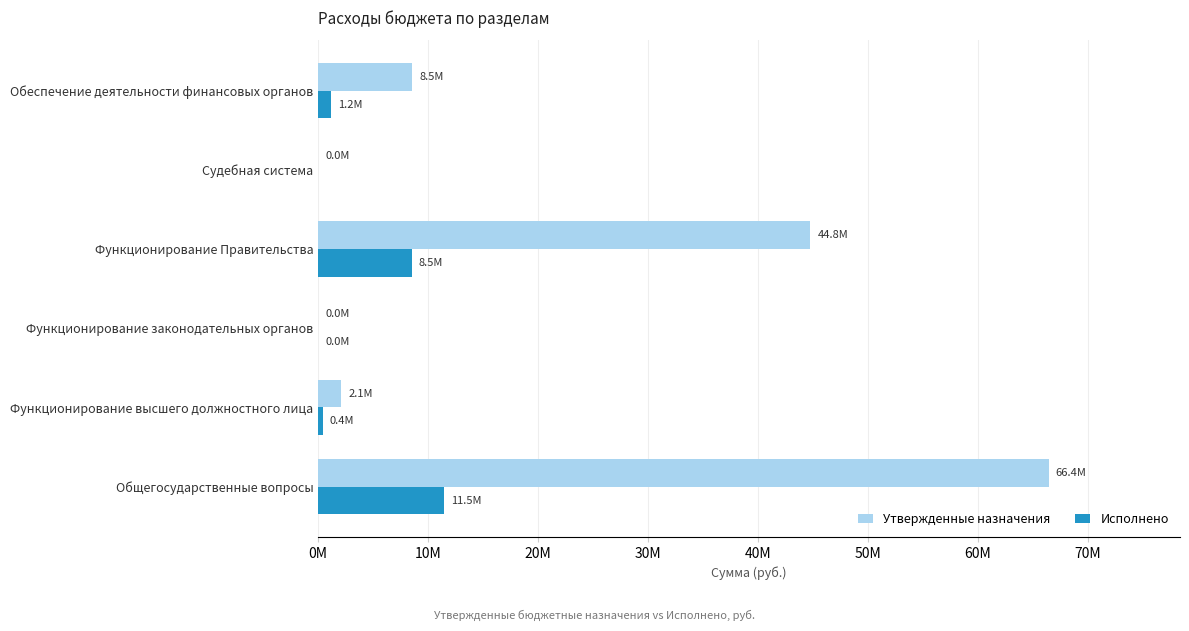

What are all the series names shown in the legend?

Утвержденные назначения, Исполнено